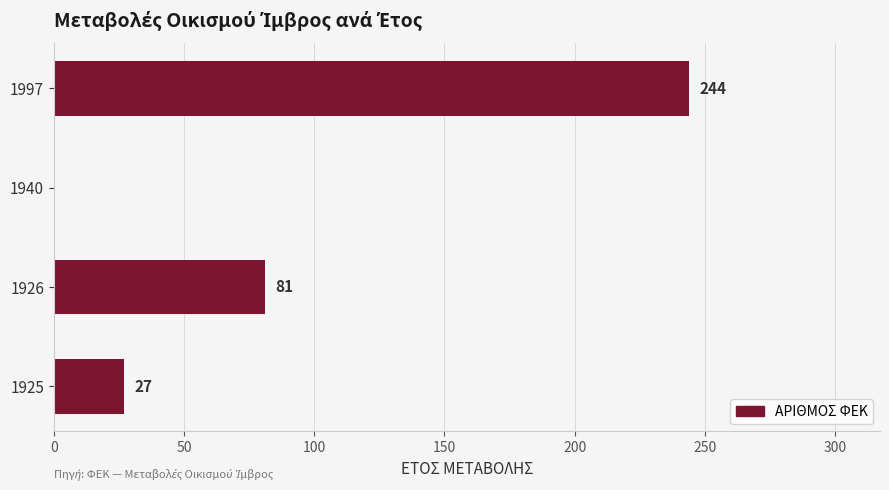

Count the values in the range 27 to 244.

3